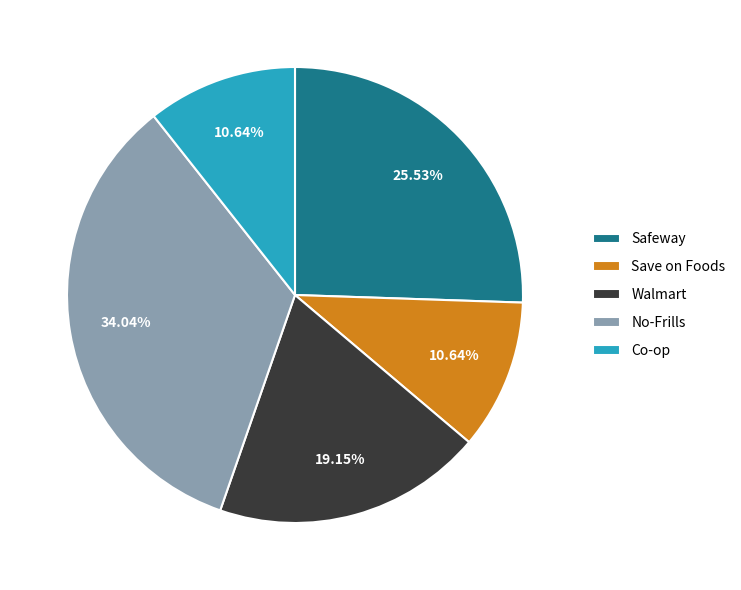

Between Safeway and Save on Foods, which is larger?

Safeway